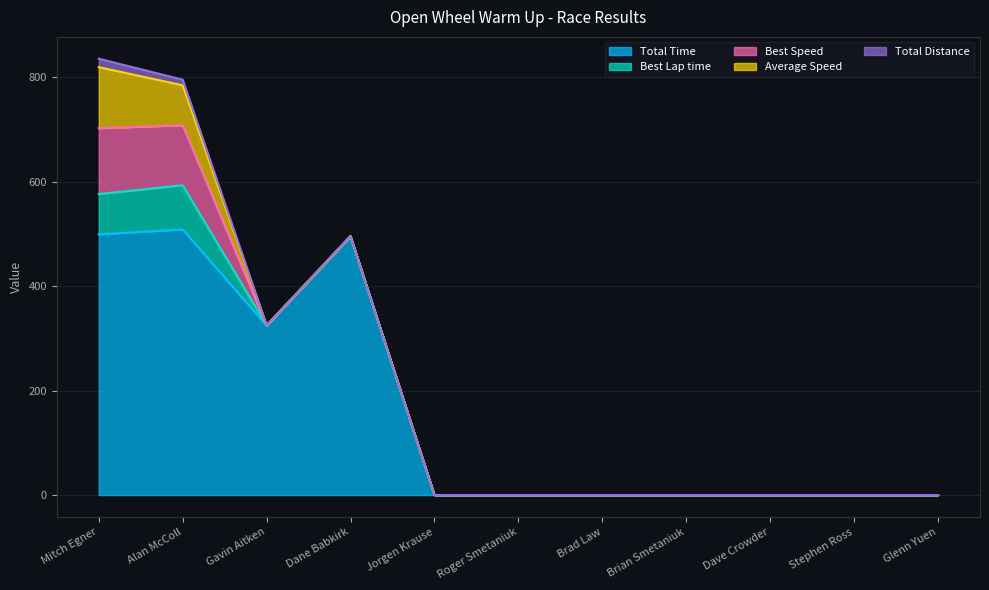

How many lines are shown in the chart?

5